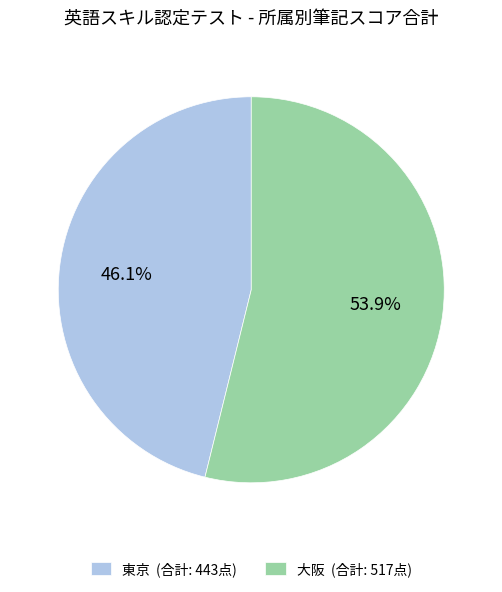

What is the ratio of the value at 東京 (合計: 443点) to the value at 大阪 (合計: 517点)?

0.9